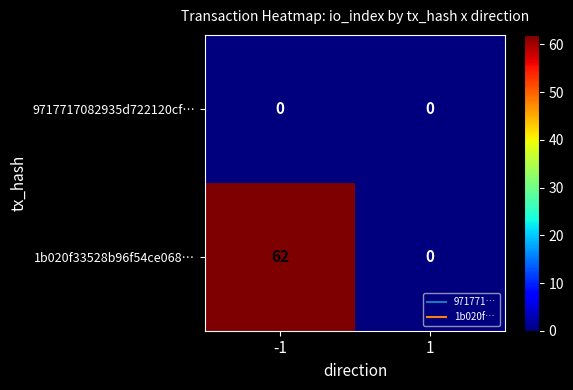

List the series in order of their peak value, lowest first.

9717717082935d722120cf…, 1b020f33528b96f54ce068…